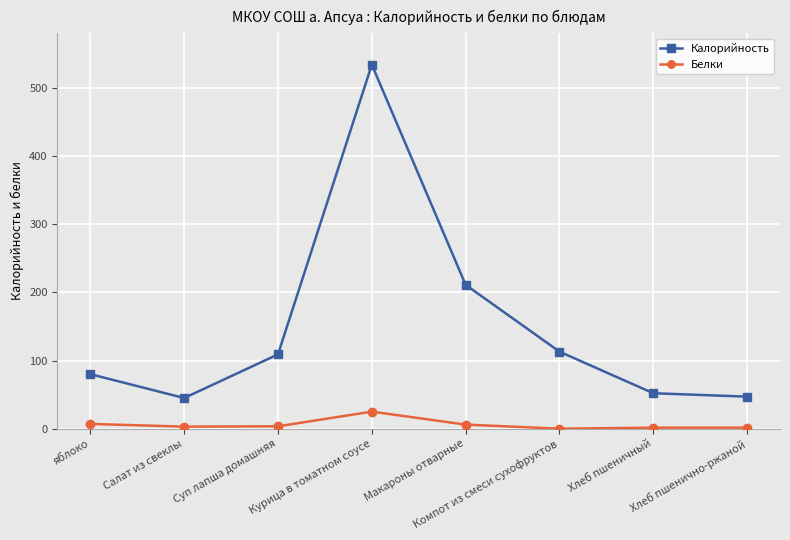

Which series has the largest total across all categories?

Калорийность